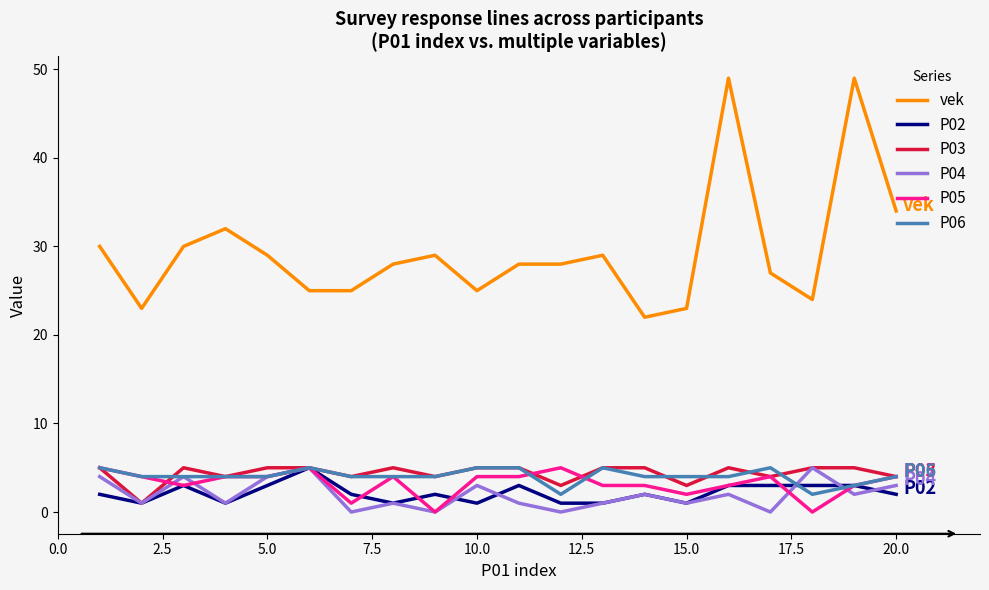

Which series has the largest total across all categories?

vek